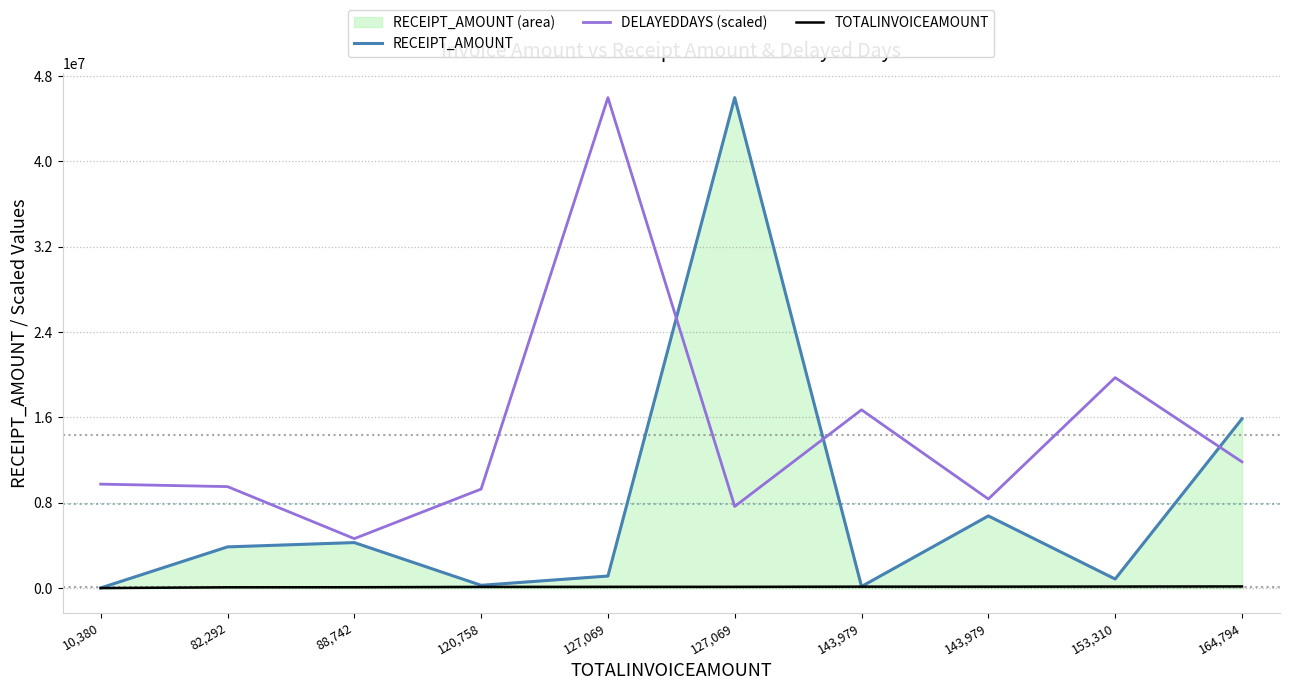

At which category does DELAYEDDAYS (scaled) reach its first local peak?

127,069